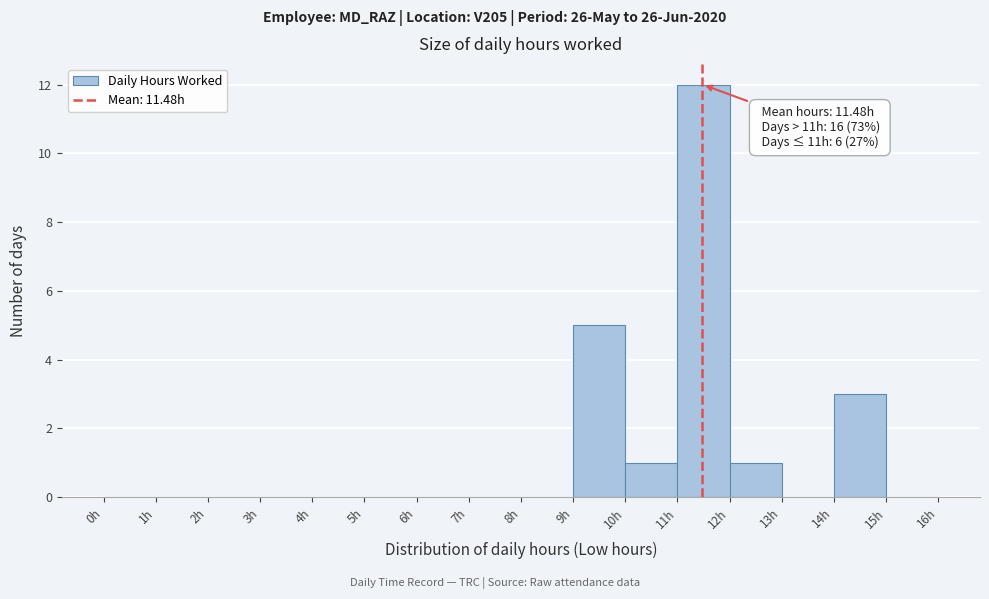

Which range on the x-axis has the tallest bar?

11 to 12